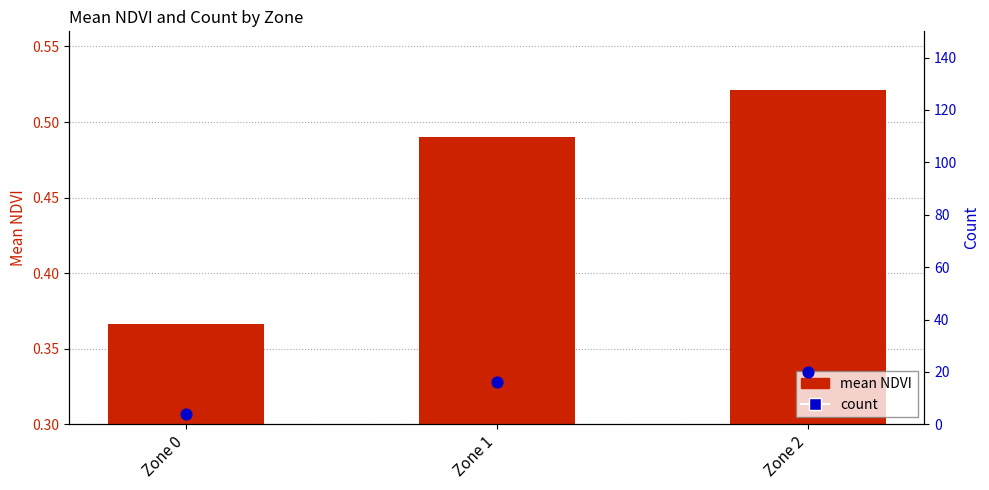

Is the value of mean NDVI at Zone 2 greater than the value of count at Zone 2?

No